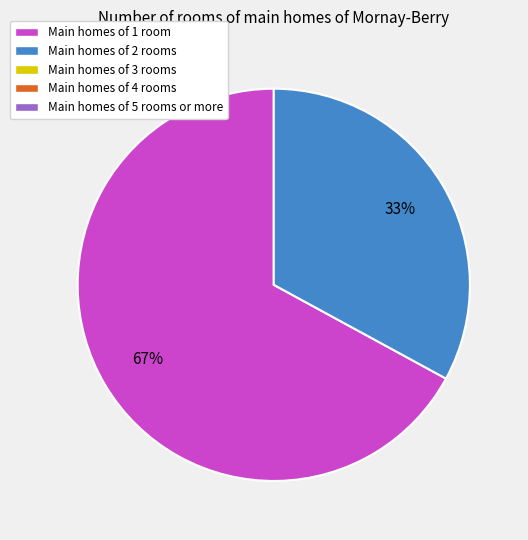

To the nearest percent, what is the difference between the largest and smallest slice percentages?

34%